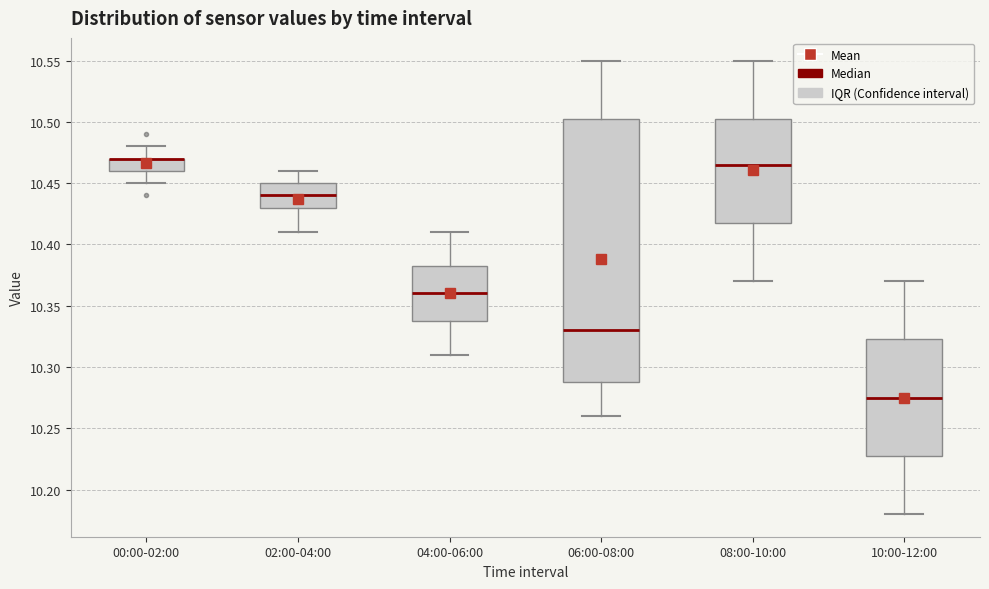

Reading left to right, transcribe this box plot: for each box, give where its median line is, the range the box spans, and where its two whiskers end, as read against the y-axis. The values are not printed on the chart, so give them approximately, as read against the axis.

00:00-02:00: median 10.470 (drawn on the box's upper edge), box 10.460 to 10.470, whiskers 10.450 to 10.480
02:00-04:00: median 10.440, box 10.430 to 10.450, whiskers 10.410 to 10.460
04:00-06:00: median 10.360, box 10.340 to 10.385, whiskers 10.310 to 10.410
06:00-08:00: median 10.330, box 10.290 to 10.505, whiskers 10.260 to 10.550
08:00-10:00: median 10.465, box 10.420 to 10.505, whiskers 10.370 to 10.550
10:00-12:00: median 10.275, box 10.230 to 10.325, whiskers 10.180 to 10.370